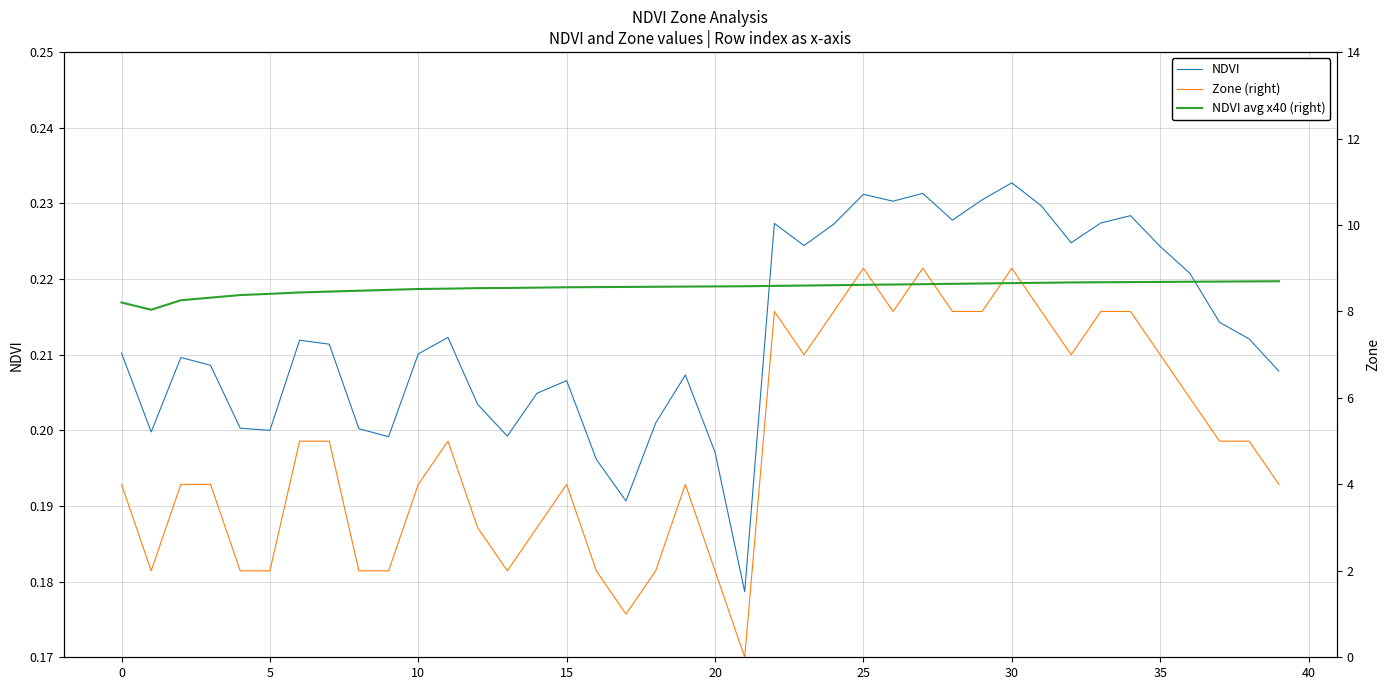

At how many categories does at least one series exceed 7?

40